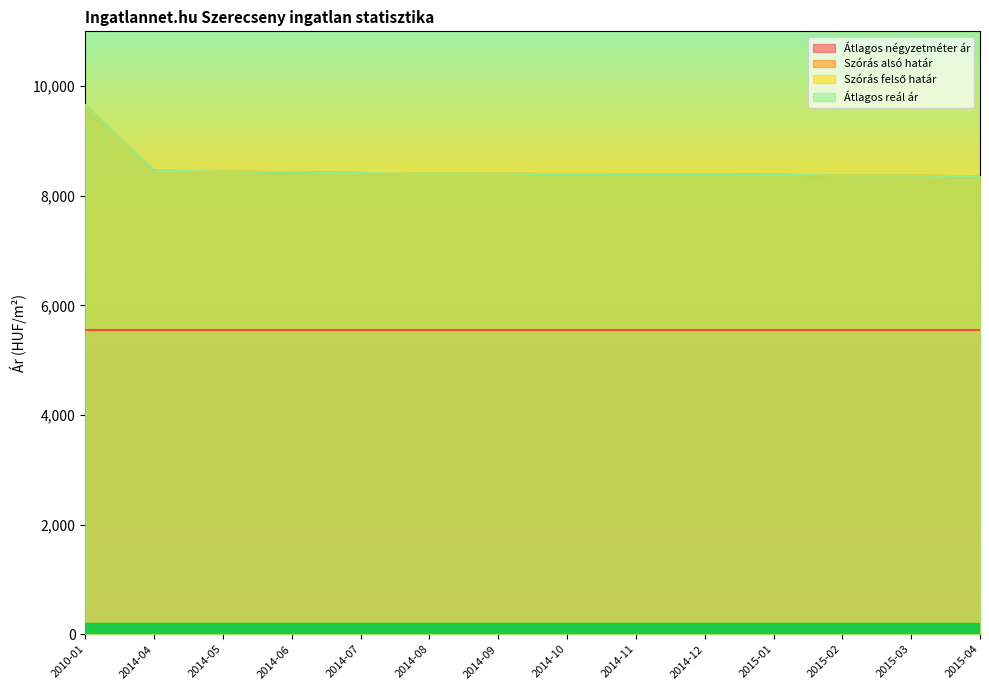

The Szórás felső határ series shows 8390 at 2014-12. True or false?

True